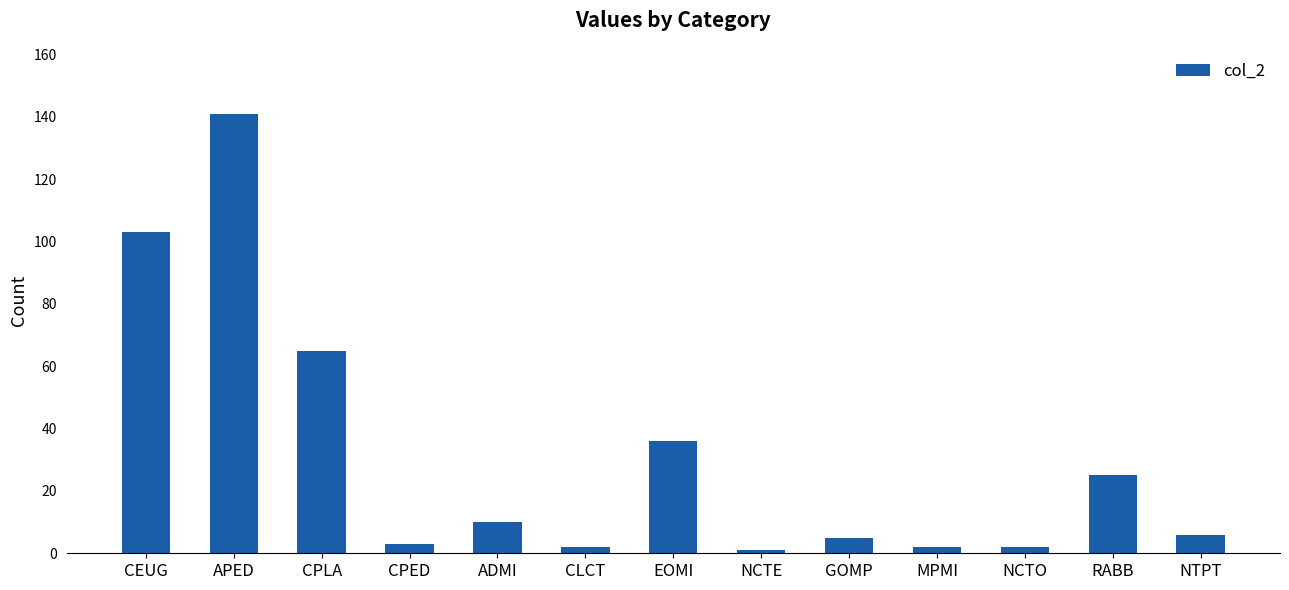

Where is the data nearest to the value 71?

CPLA